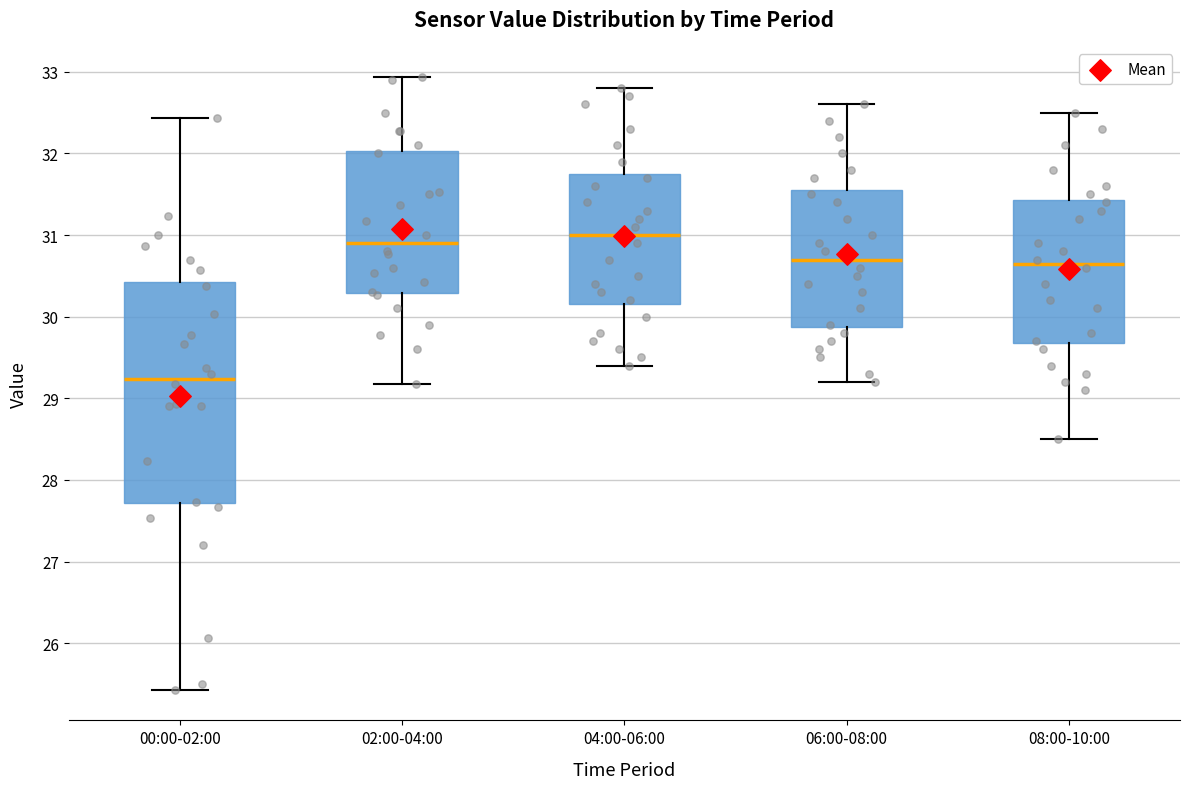

Which box's median line is the lowest?

00:00-02:00